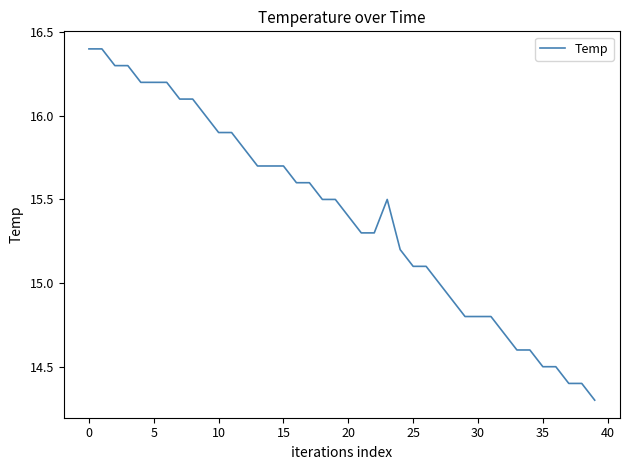

What is the difference between the maximum and minimum values?

2.1